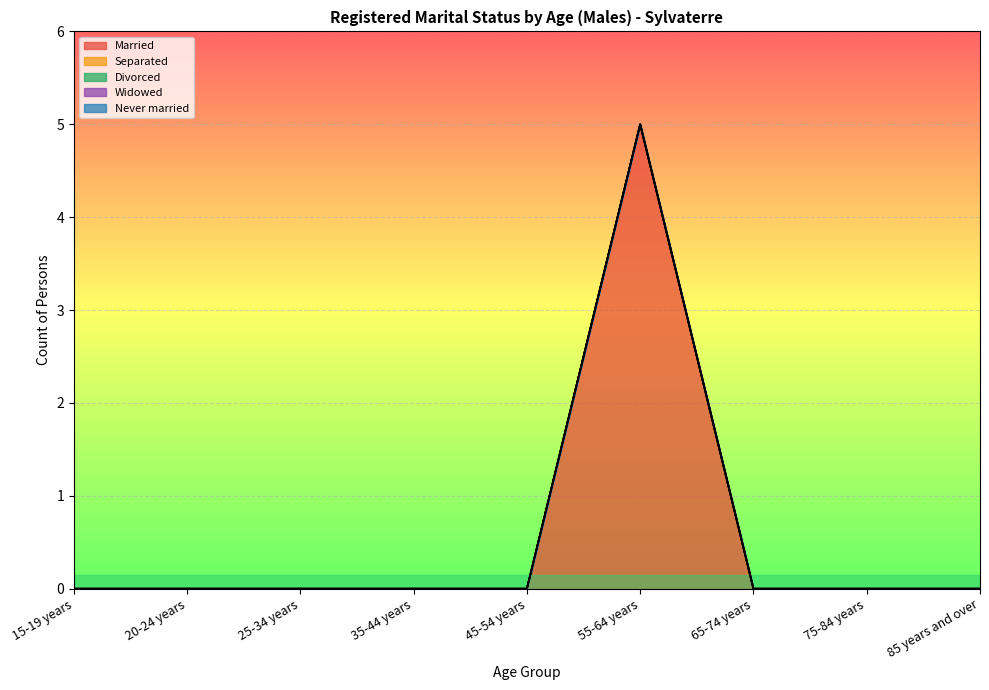

Which has a higher value, 45-54 years or 35-44 years?

45-54 years